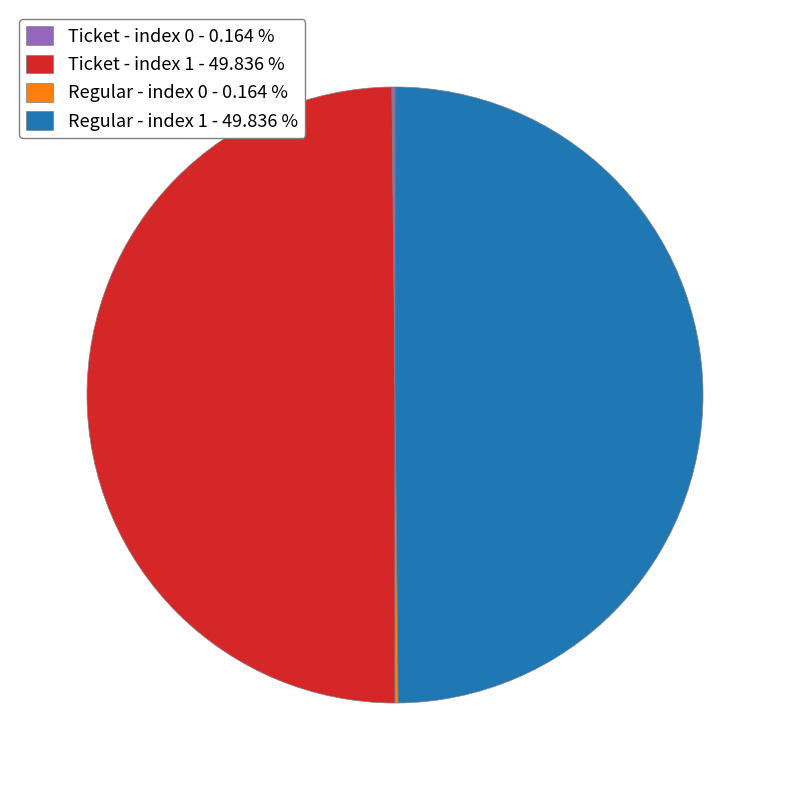

Does any single category account for the majority?

No